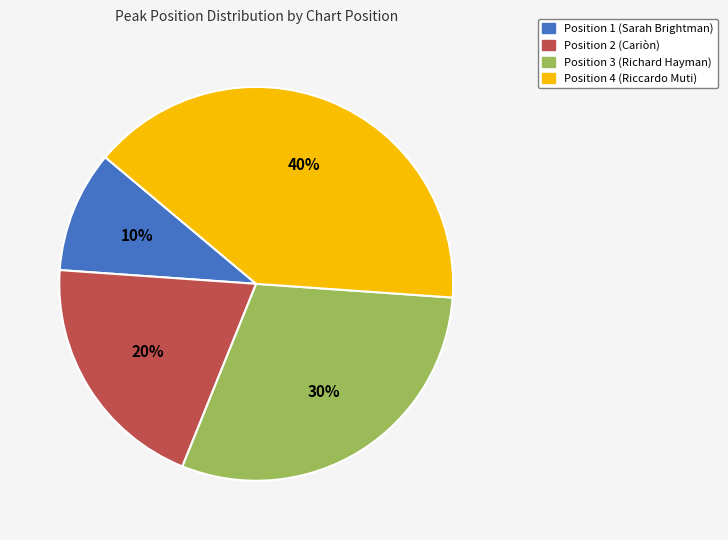

To the nearest percent, what is the combined percentage of Position 2 (Cariòn) and Position 3 (Richard Hayman)?

50%